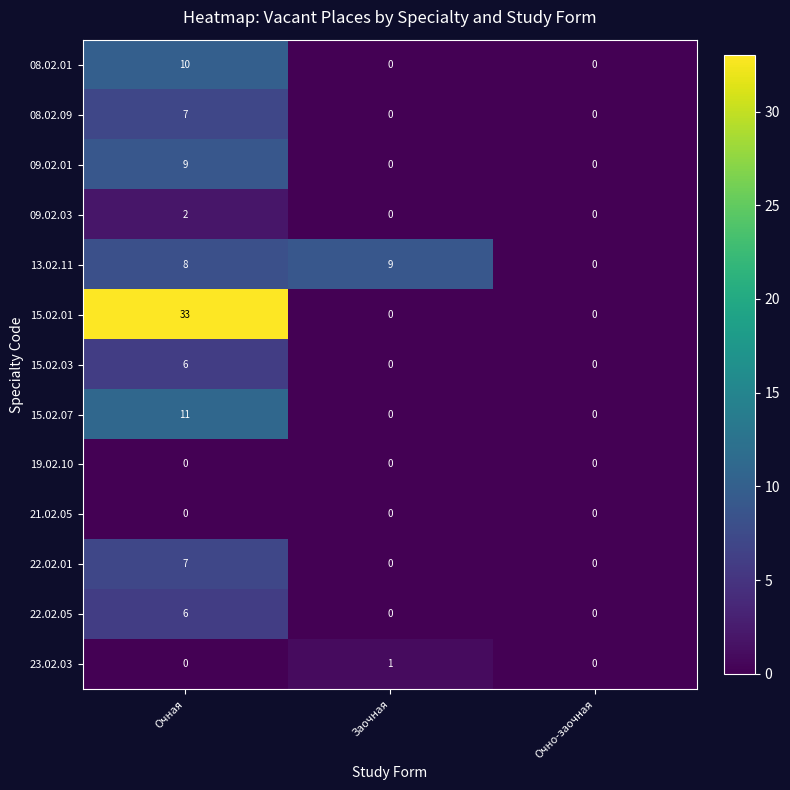

Which series has the largest total across all categories?

15.02.01